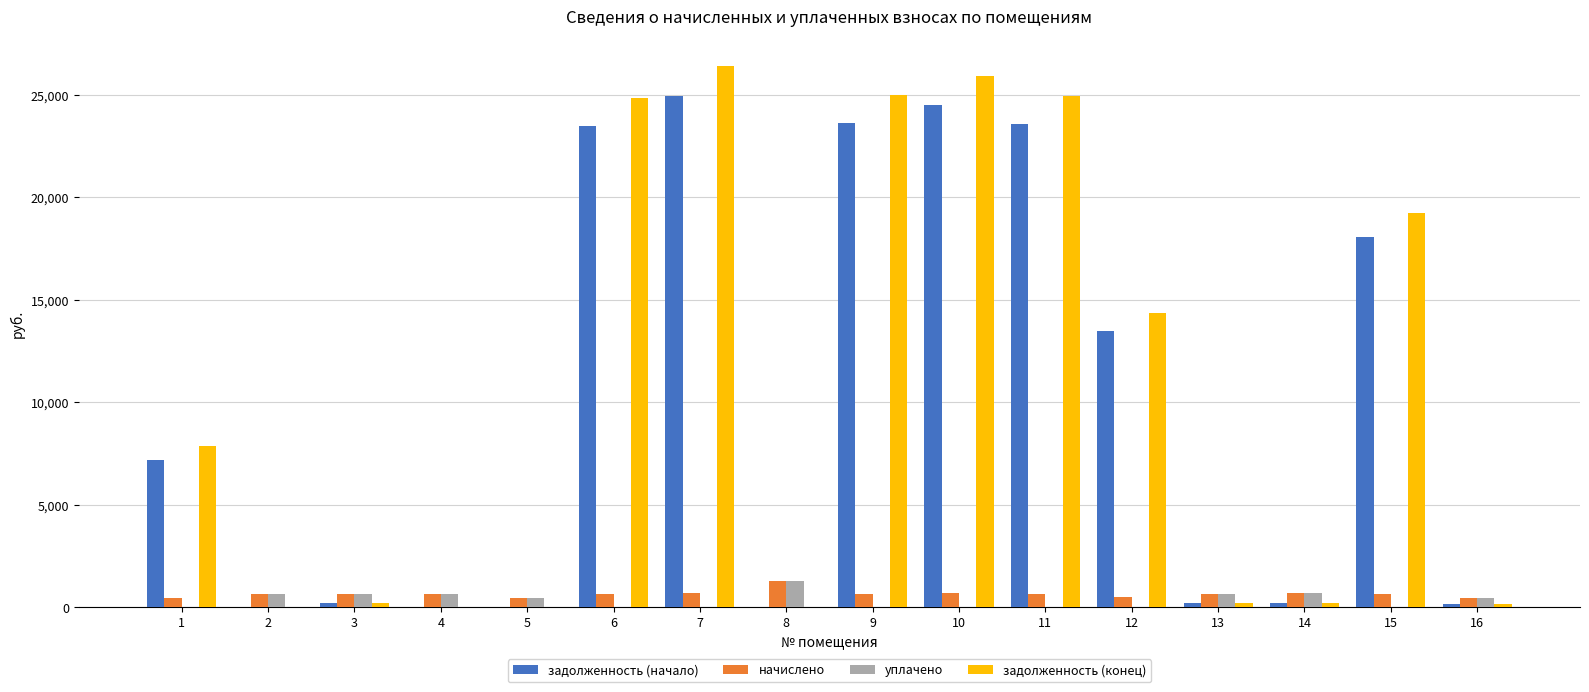

Is the value of задолженность (начало) at 7 greater than the value of начислено at 12?

Yes